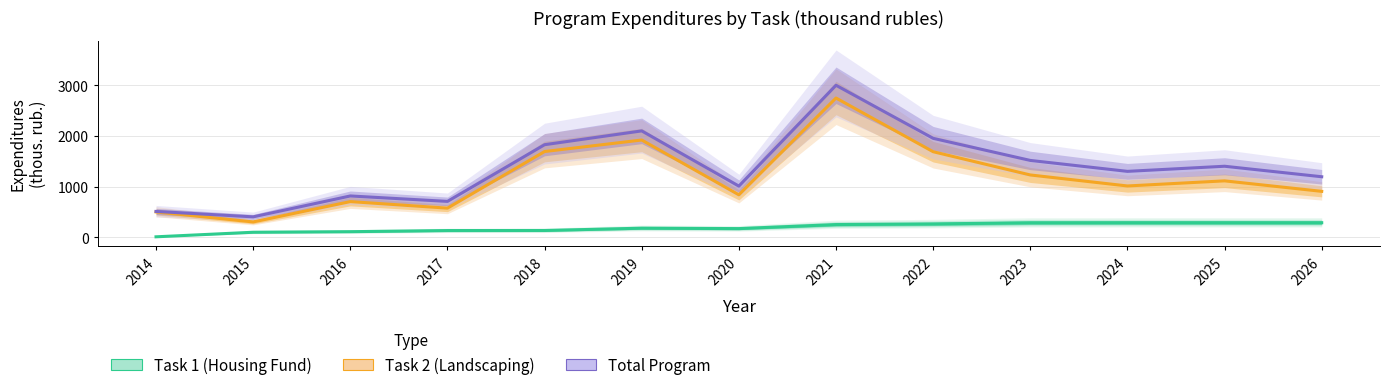

True or false: Task 2 (Landscaping) and Task 1 (Housing Fund) intersect in this chart.

False